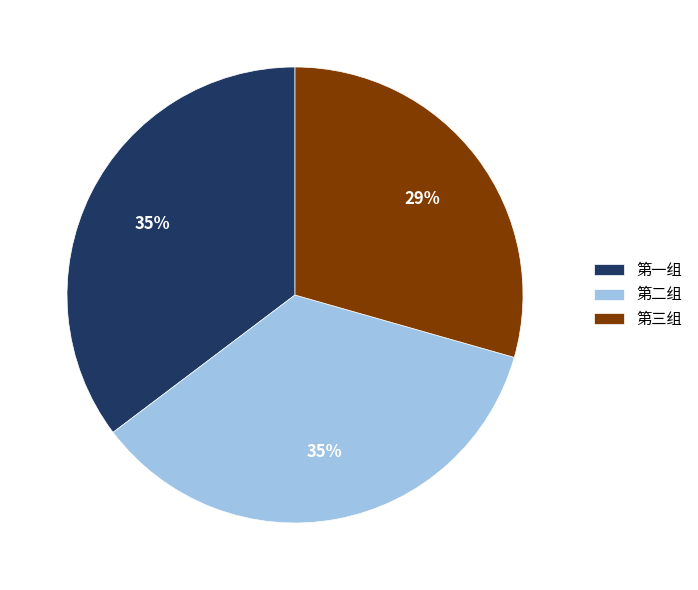

To the nearest percent, what portion does 第二组 represent?

35%